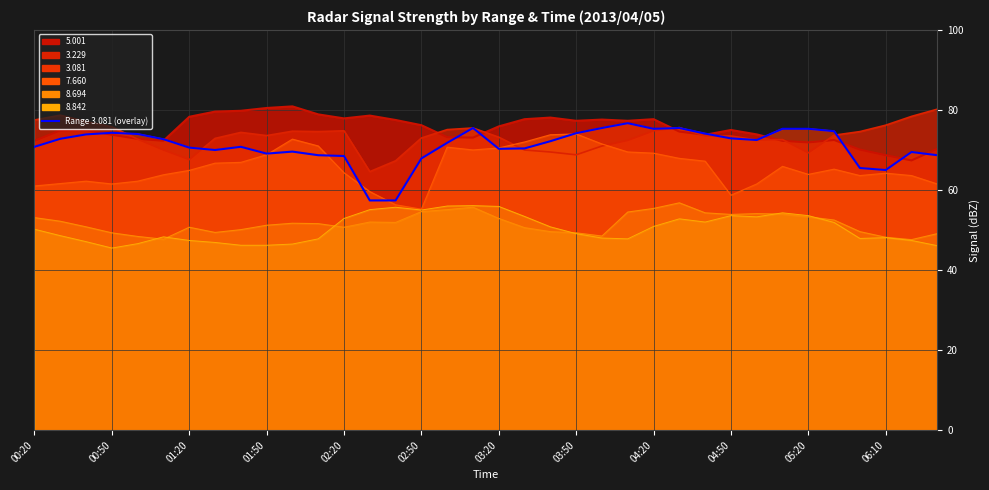

What position from the right is 23?

13